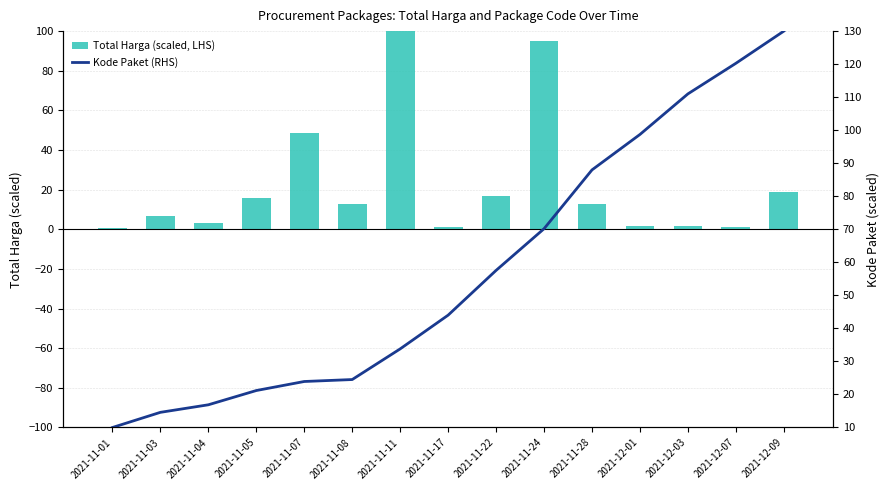

Is it true that Total Harga (scaled, LHS) equals 0.4 at 2021-11-01?

True